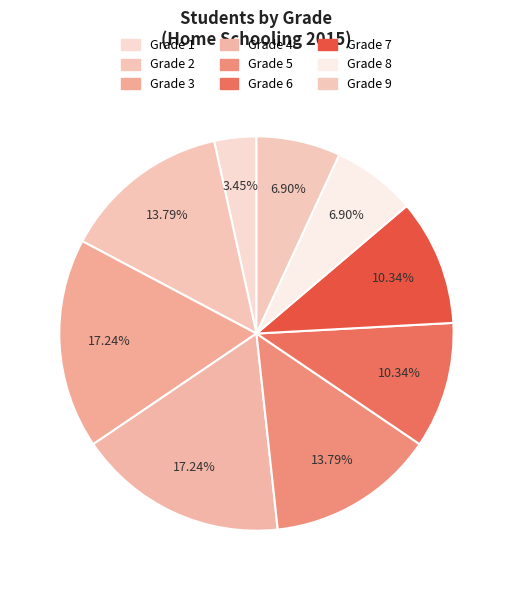

How many slices are in this pie chart?

9